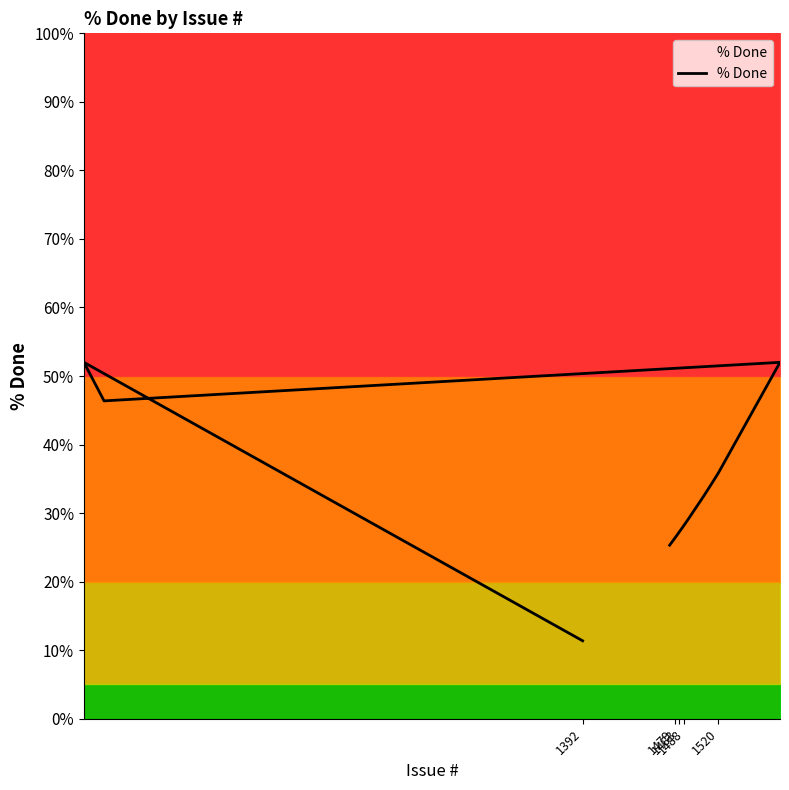

What is the difference between the maximum and minimum values?

40.6